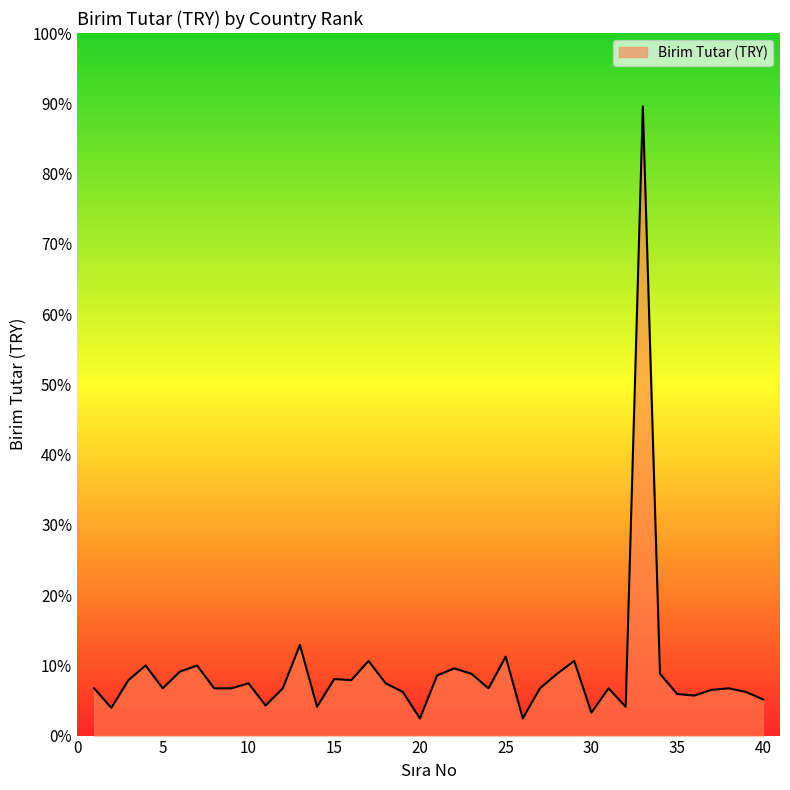

What is the minimum value shown in the chart?

2.9